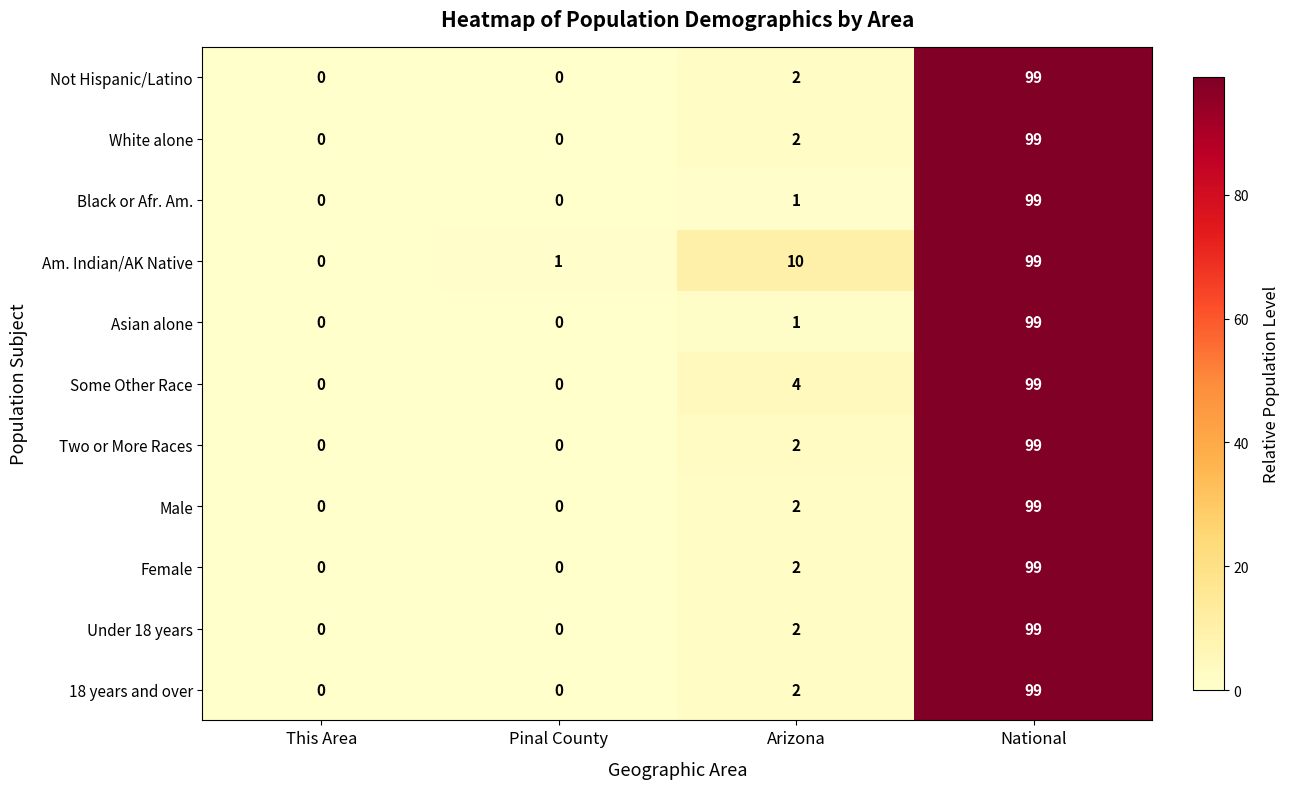

What is the average value of the Under 18 years series?

25